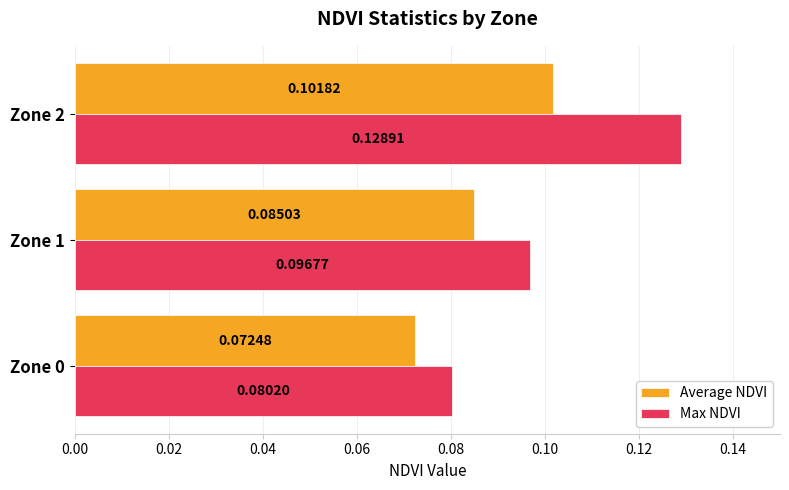

List the series in order of their peak value, highest first.

Max NDVI, Average NDVI